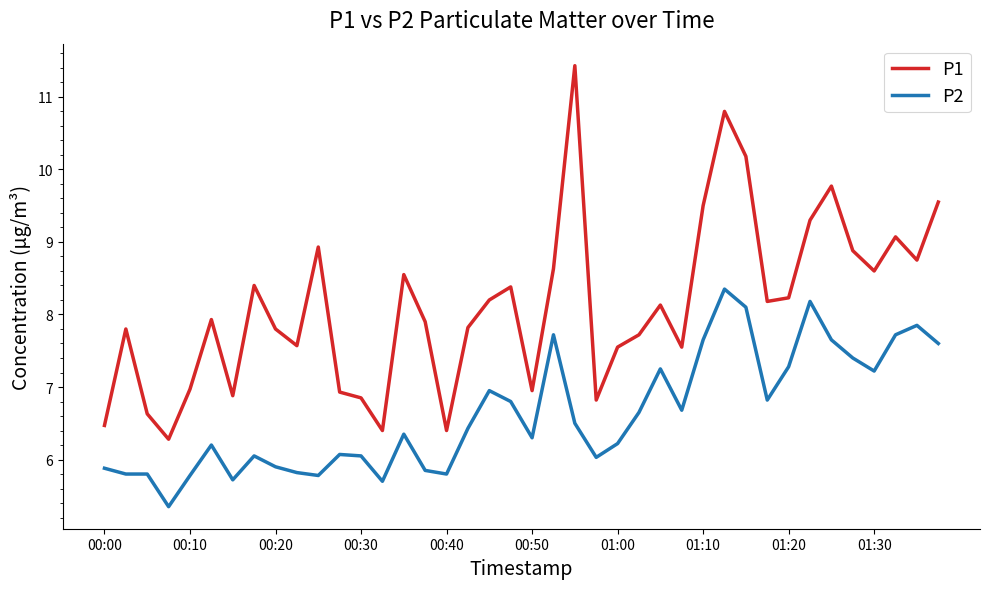

List the series in order of their overall mean, highest first.

P1, P2